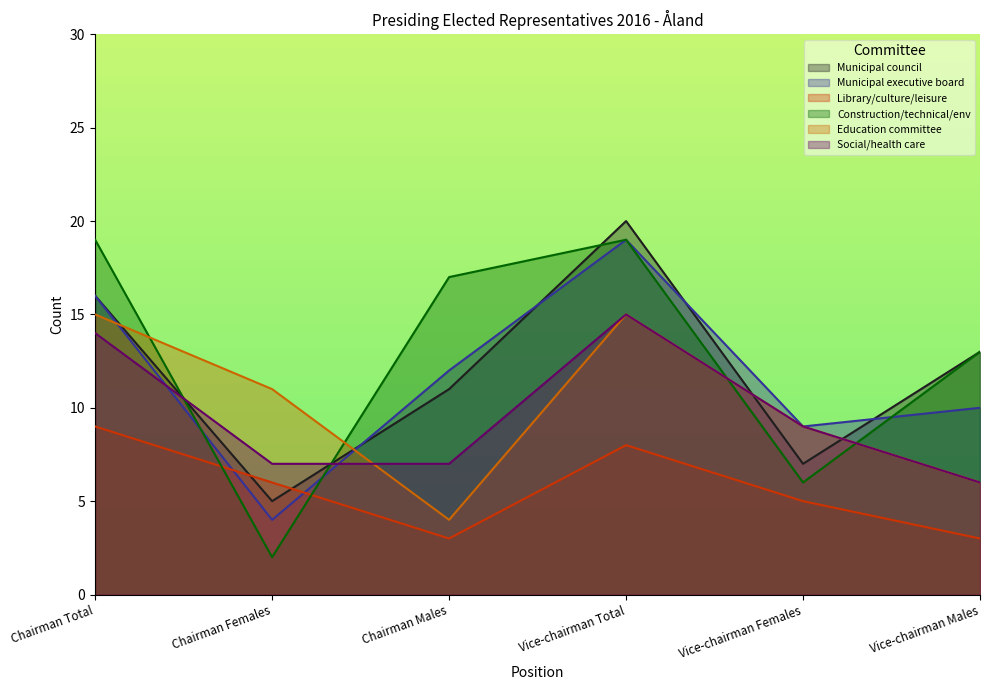

Does the chart have visible grid lines?

No